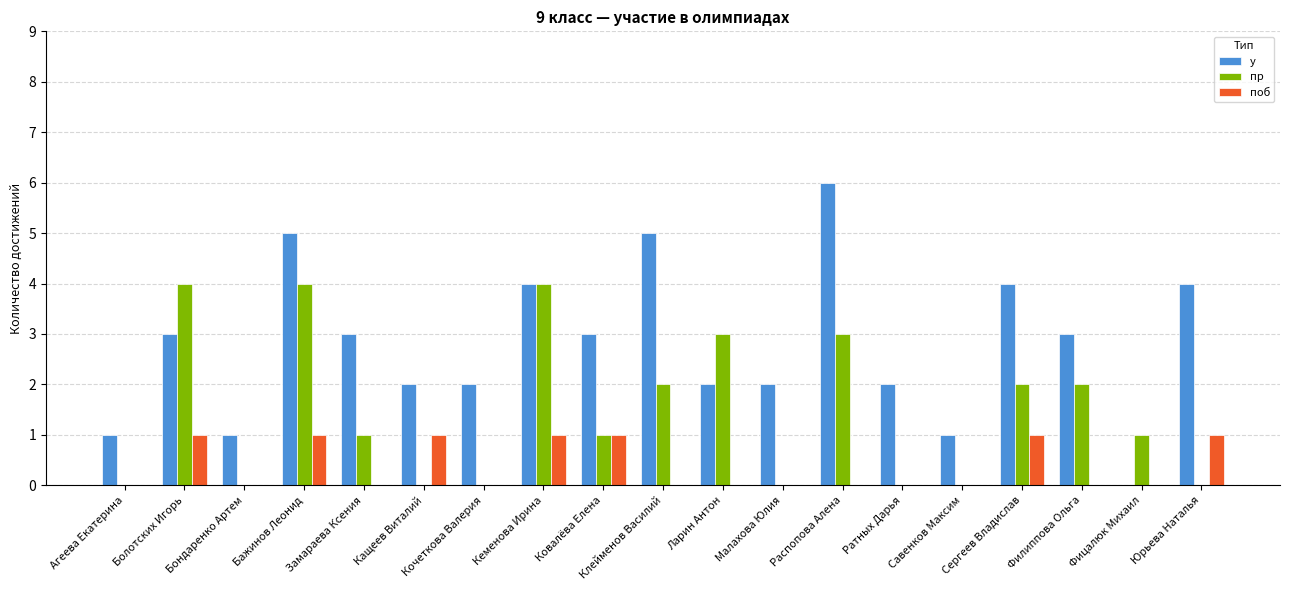

Is the value of у at Клейменов Василий greater than the value of пр at Кащеев Виталий?

Yes